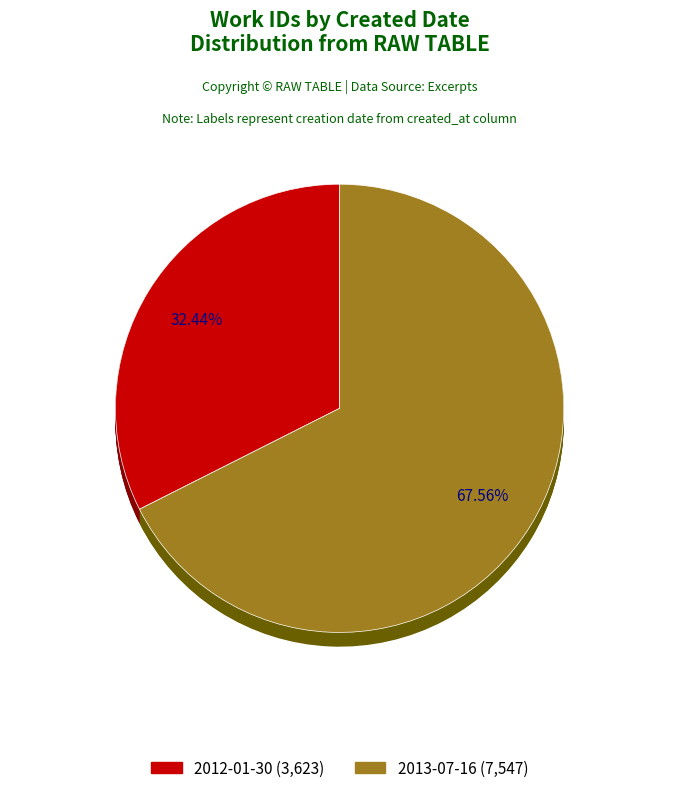

Which category has the smallest portion of the pie?

2012-01-30